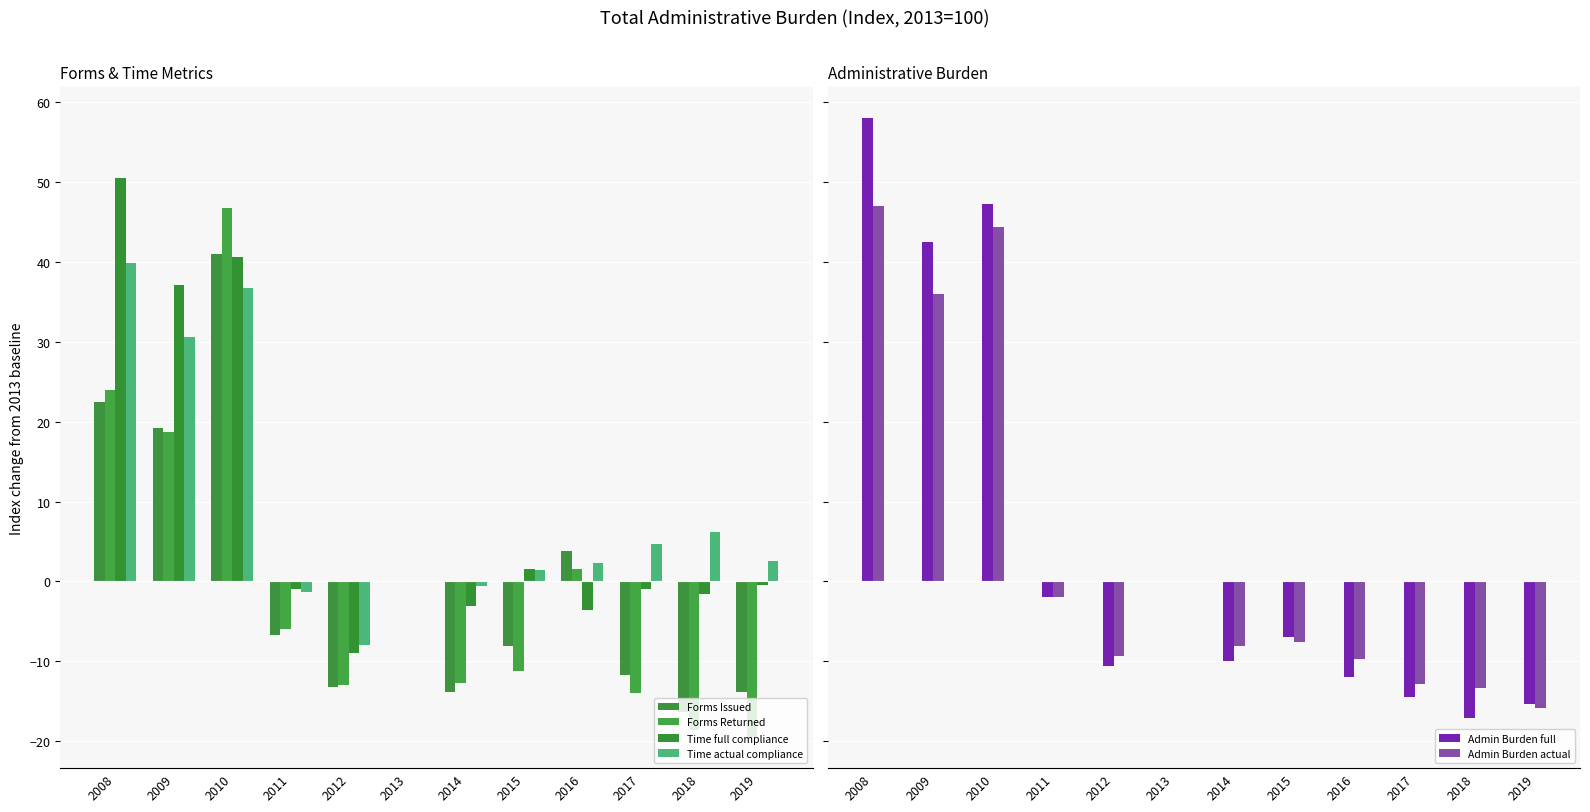

The Admin Burden actual series shows -3.5 at 2016. True or false?

False